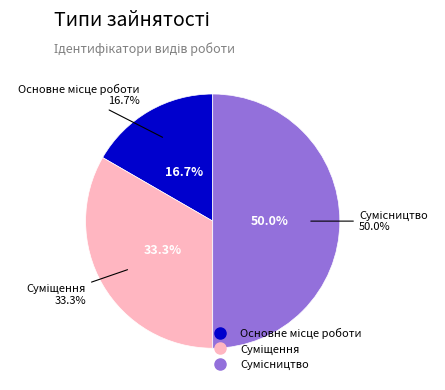

To the nearest percent, what is the combined percentage of Суміщення and Основне місце роботи?

50%